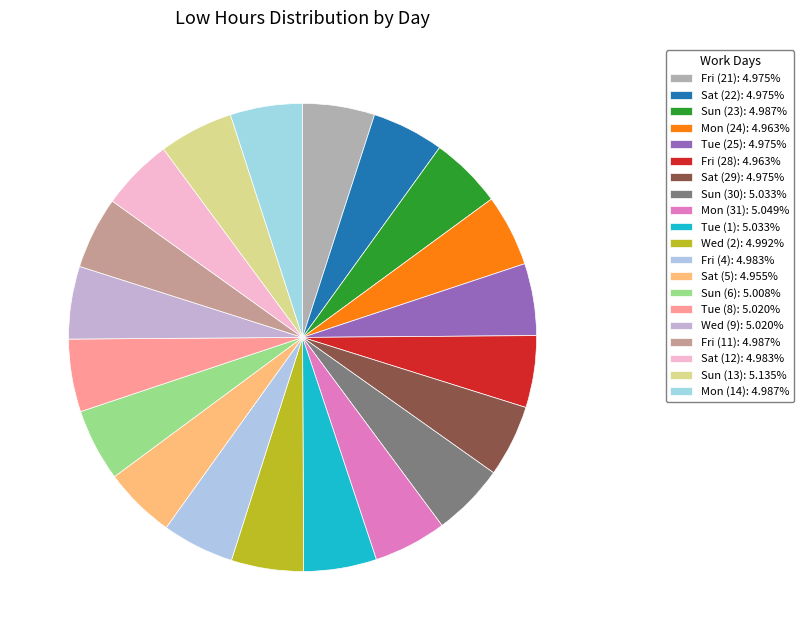

Does any single category account for the majority?

No